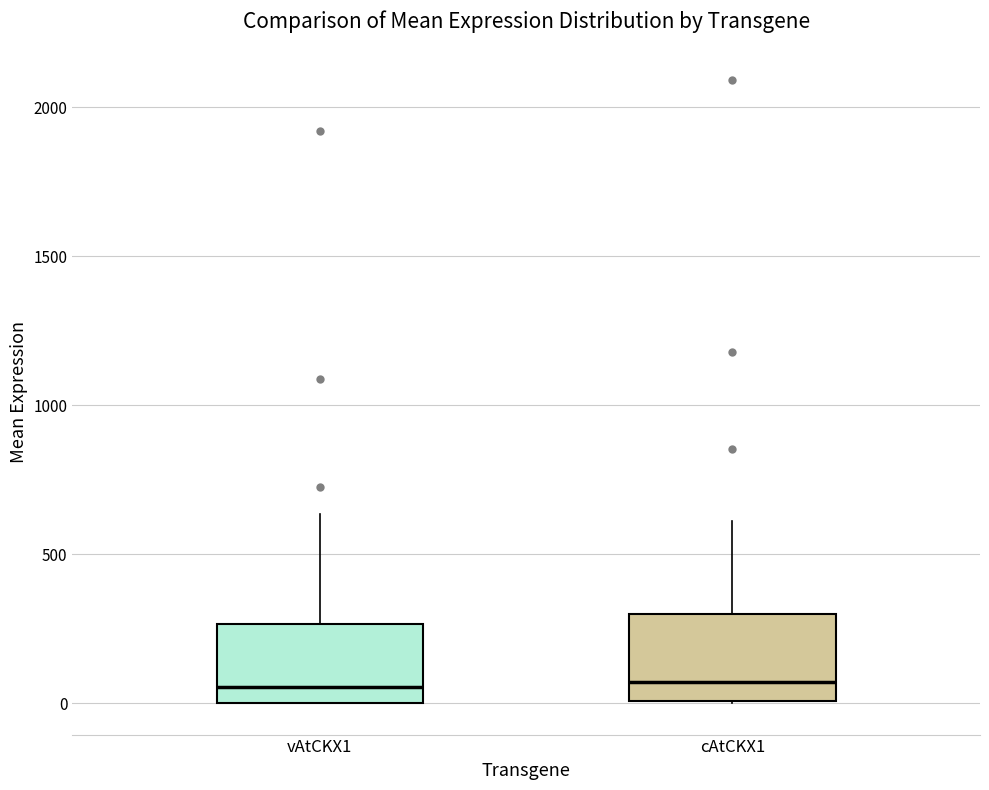

Where does the upper whisker of the box for vAtCKX1 end on the y-axis? The values are not printed on the chart, so give them approximately, as read against the axis.

650